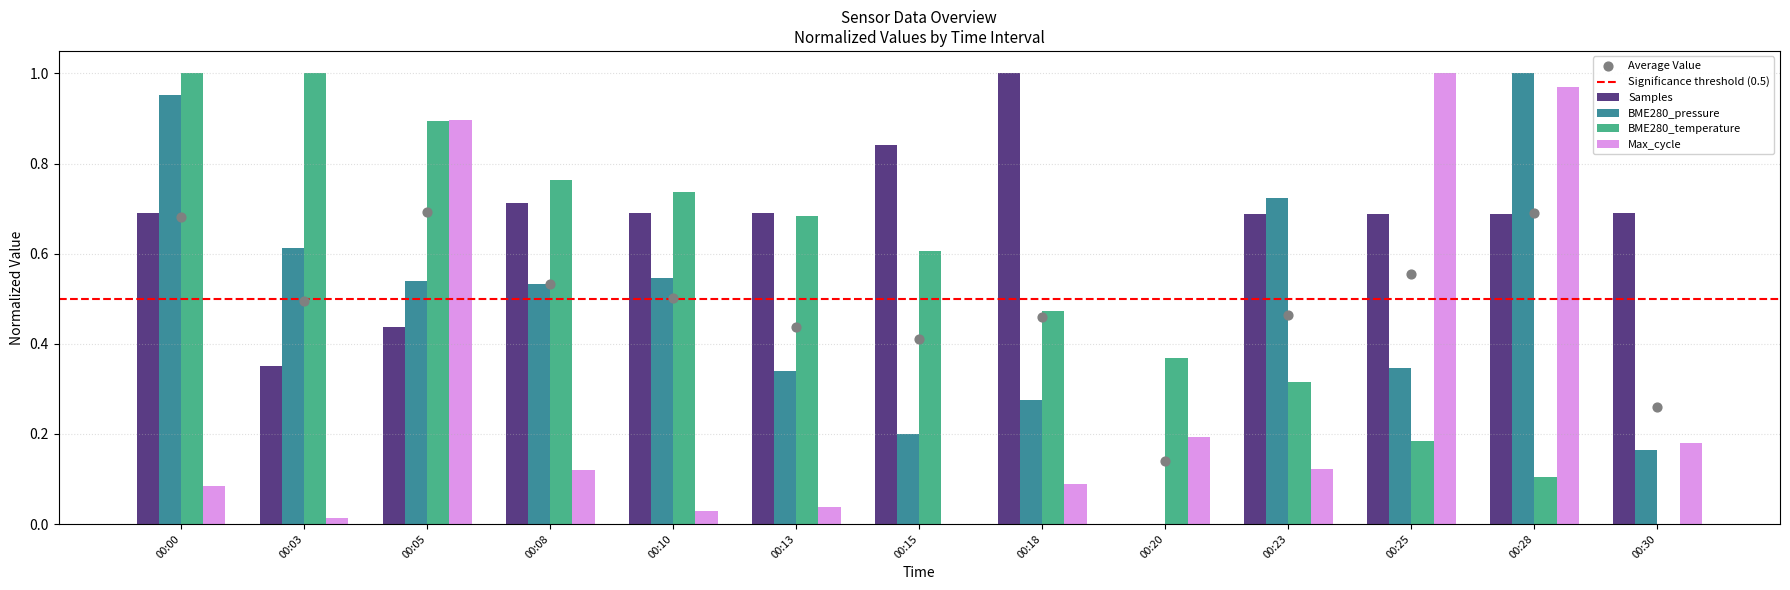

Which series reaches the minimum Y coordinate?

Samples